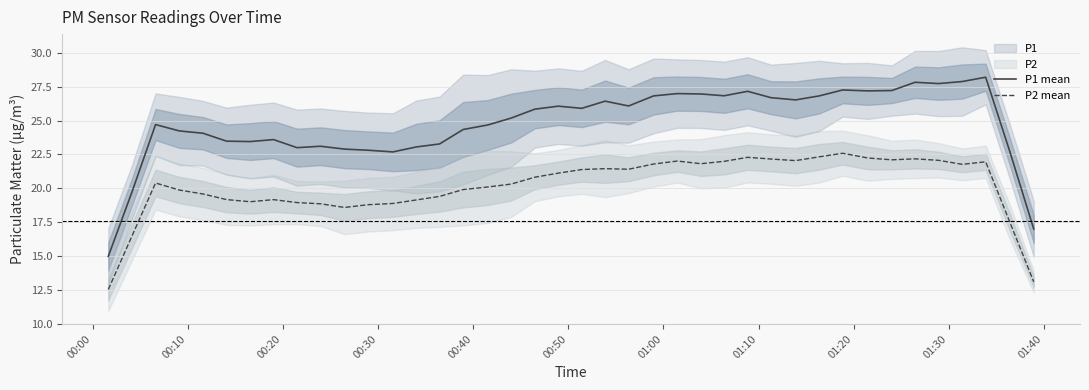

True or false: P1 mean and P2 mean cross at least once.

False